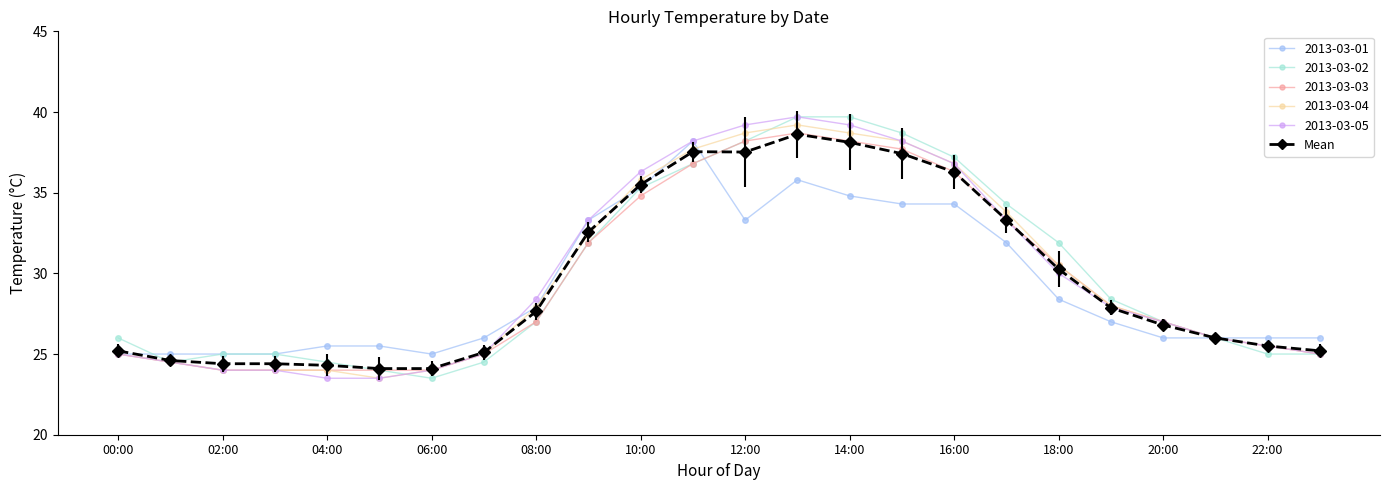

What is the minimum value for 2013-03-04?

23.5